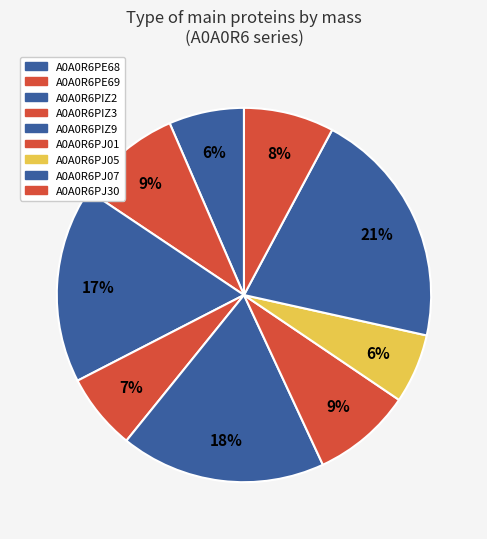

How many segments does this pie chart have?

9